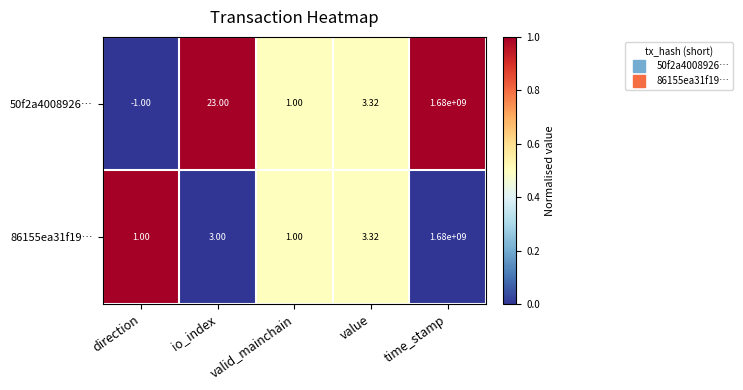

What is the maximum value shown in the chart?

1680000000.0